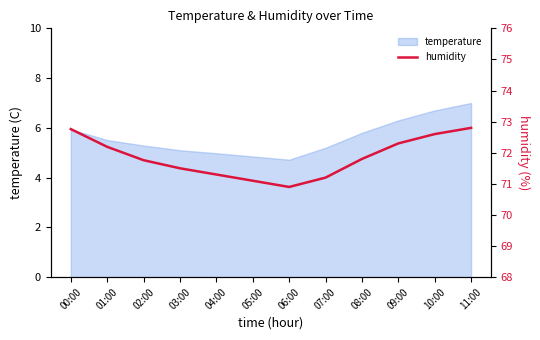

Is it true that the value at 06:00 is 70.9?

True